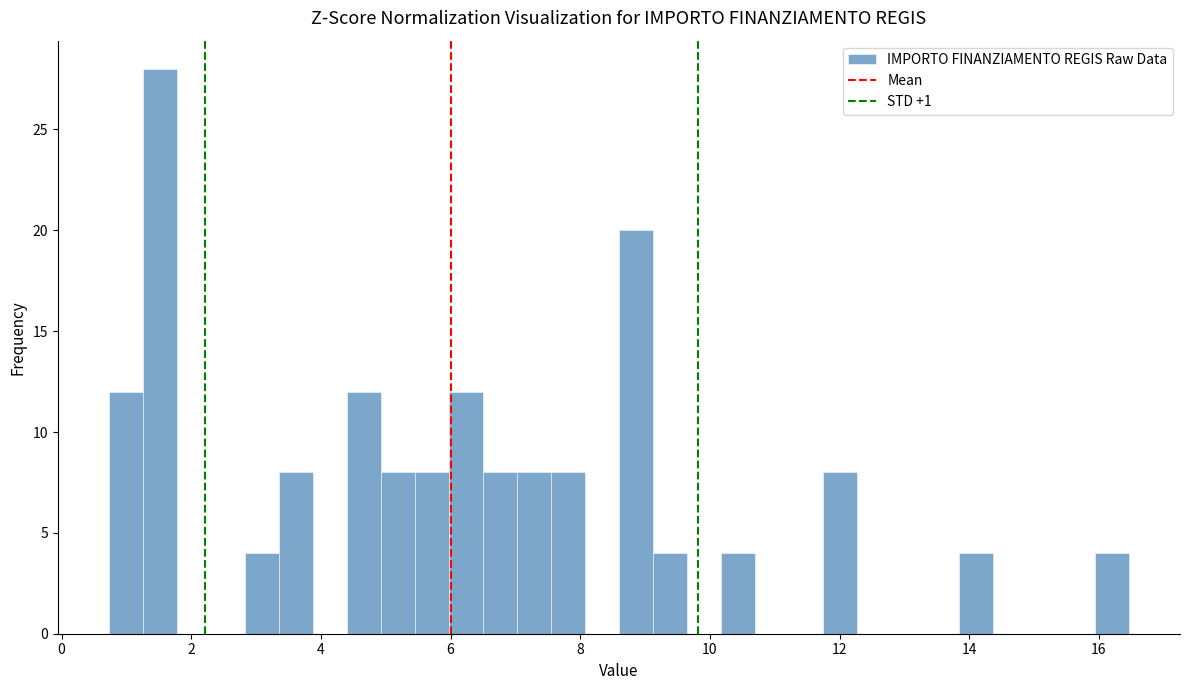

Read against the x-axis, roughly where is the centre of the tallest bar?

1.6